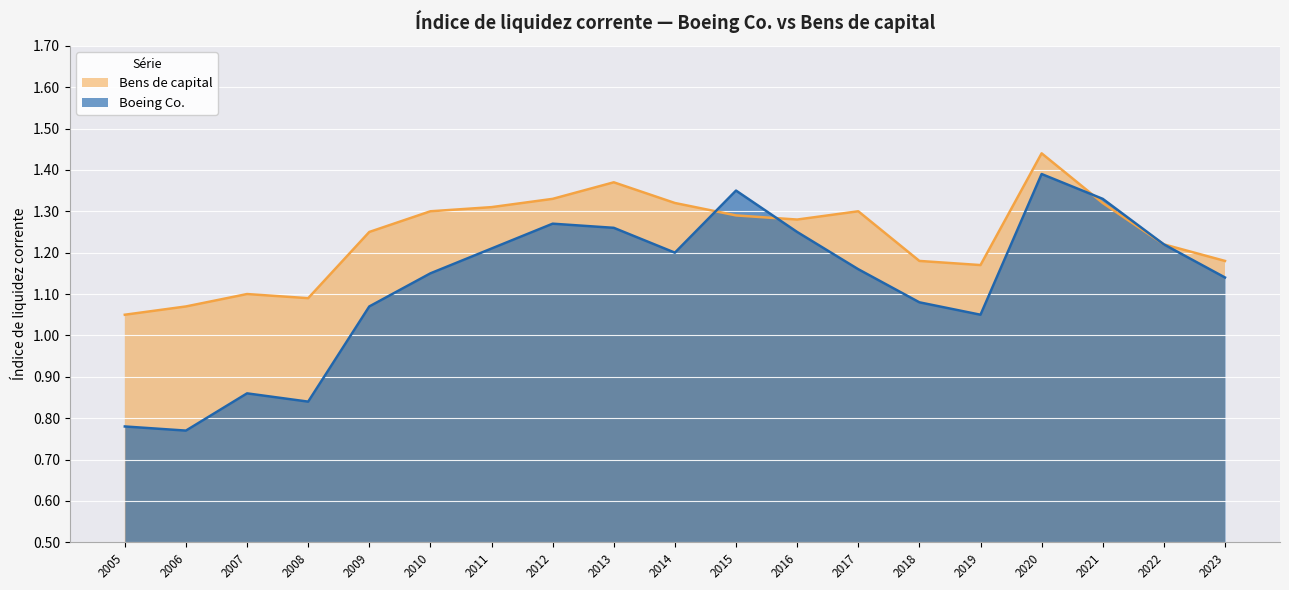

Between 2016 and 2023, which is larger?

2016